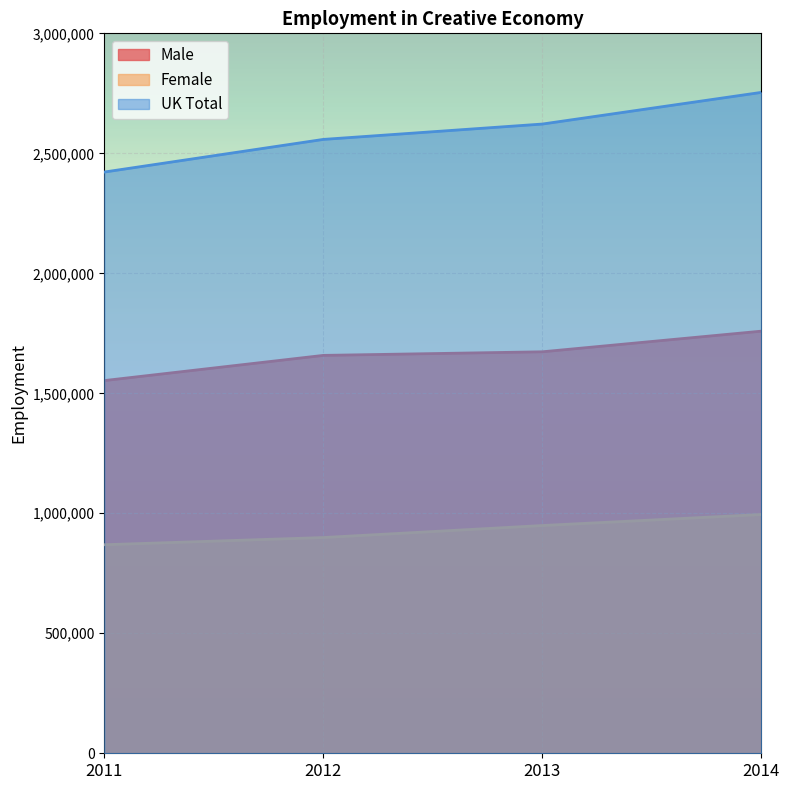

True or false: Female has more than 2 points higher than both neighbors.

False